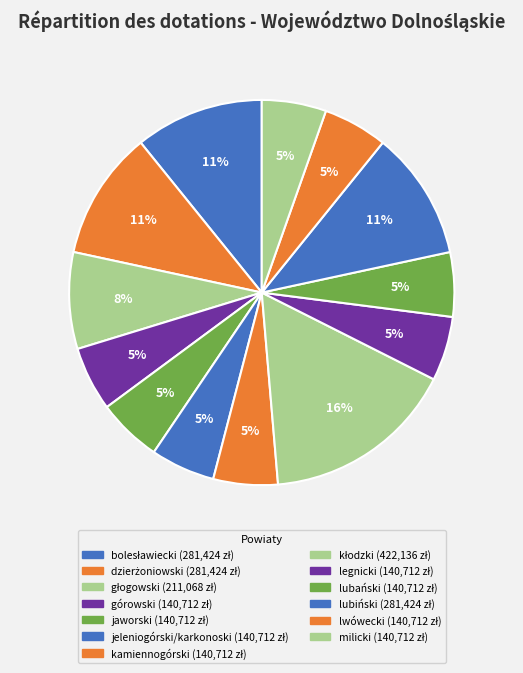

Is it true that lubiński is 11% of the pie?

True